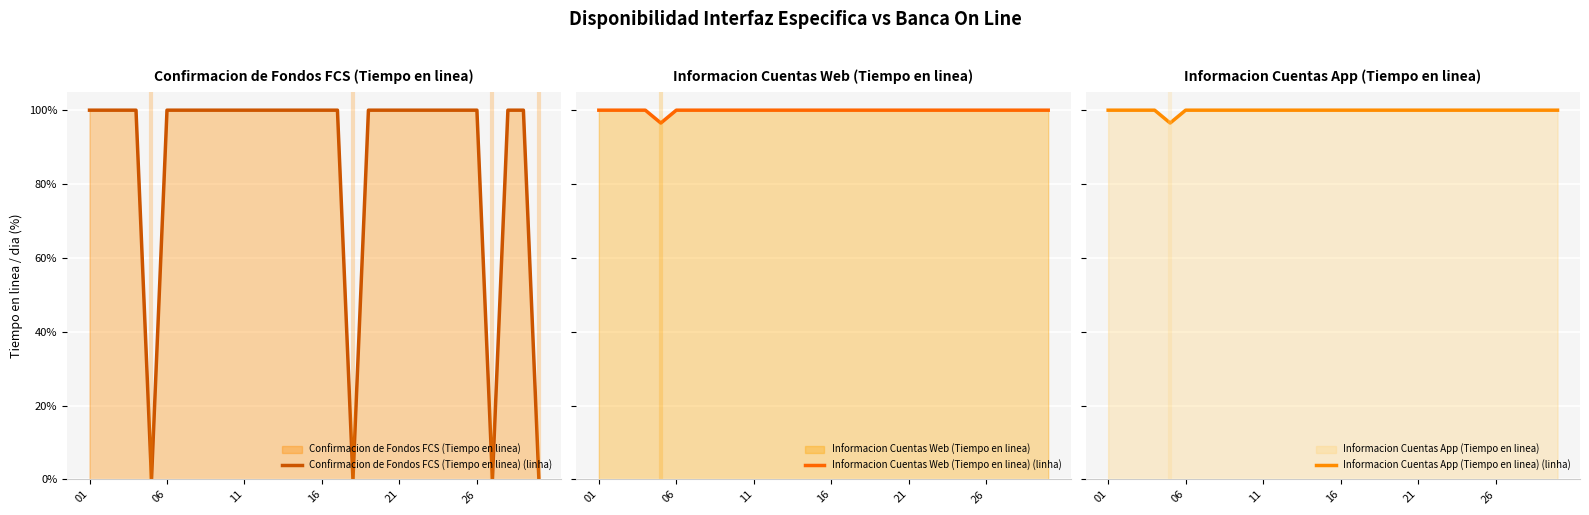

The value of Confirmacion de Fondos FCS (Tiempo en linea) (linha) at 12 is 62.5. True or false?

False